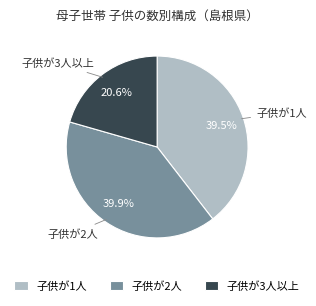

Is it true that 子供が2人 is 40% of the pie?

True